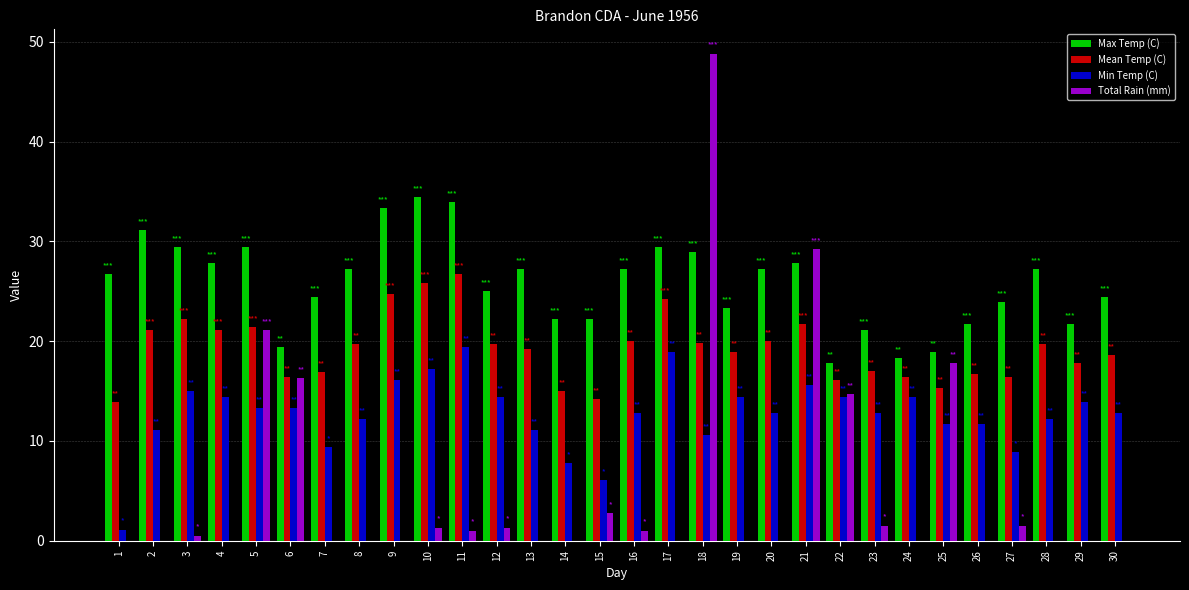

What is the maximum value shown in the chart?

48.8